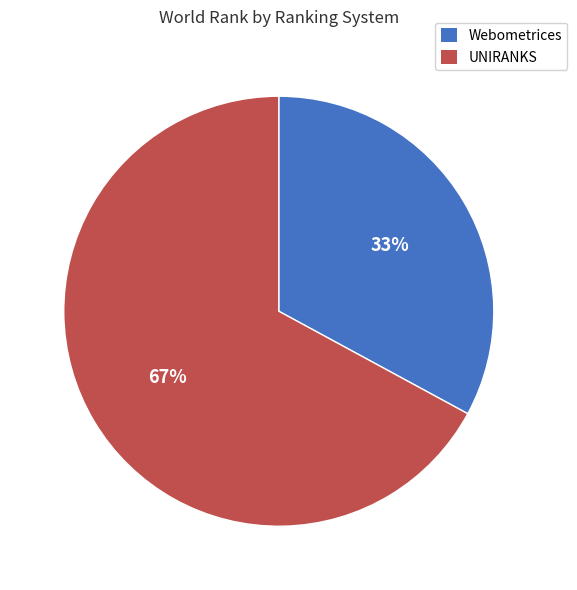

Approximately how many times larger is the value at Webometrices compared to UNIRANKS?

0.5